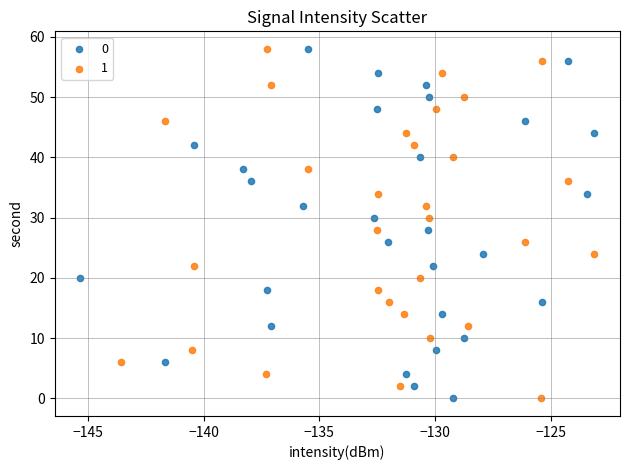

What are all the series names shown in the legend?

0, 1